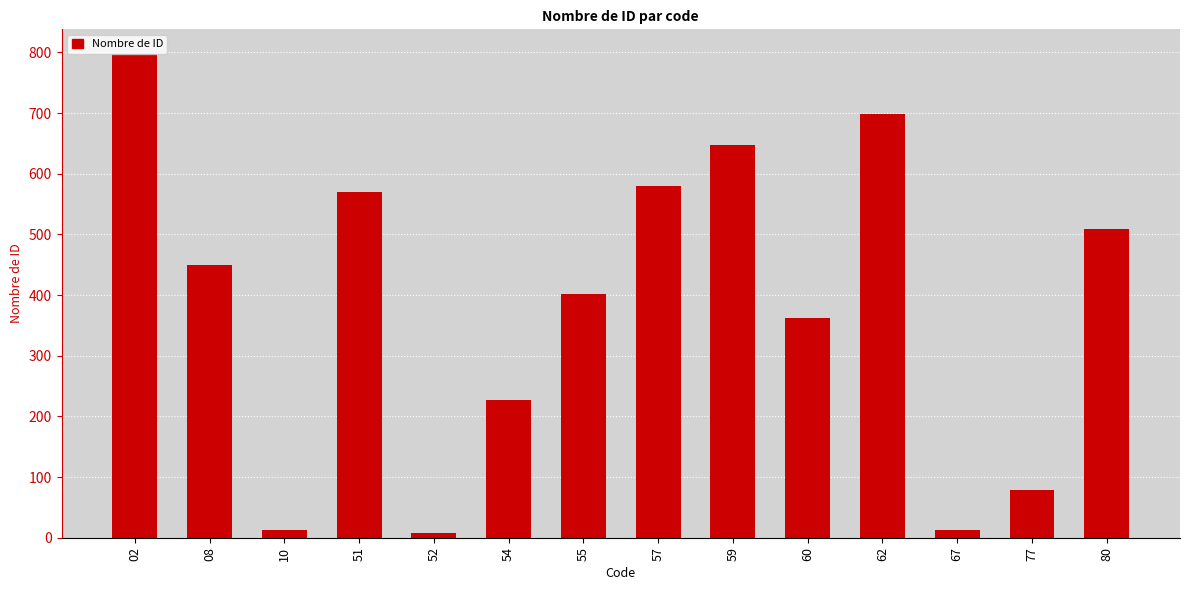

How many values are below 449?

7